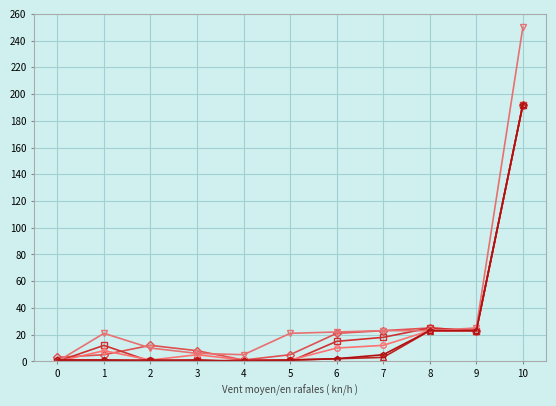

What is the maximum value shown in the chart?

250